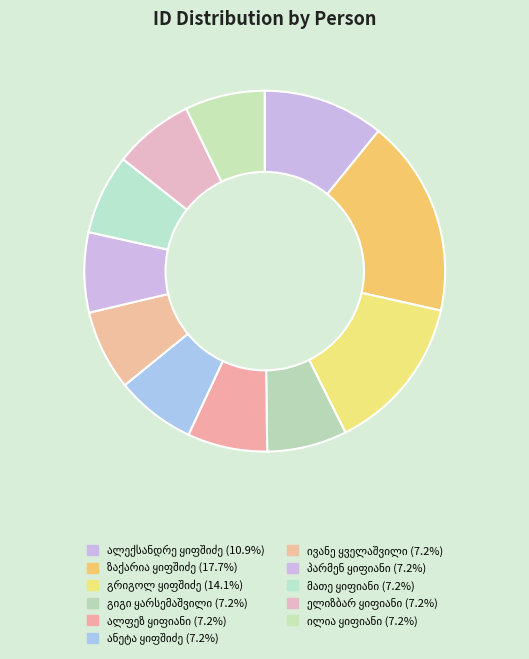

Rank the categories by value from highest to lowest.

ზაქარია ყიფშიძე, გრიგოლ ყიფშიძე, ალექსანდრე ყიფშიძე, ელიზბარ ყიფიანი, ივანე ყველაშვილი, ანეტა ყიფშიძე, მათე ყიფიანი, პარმენ ყიფიანი, ილია ყიფიანი, ალფეზ ყიფიანი, გიგი ყარსემაშვილი